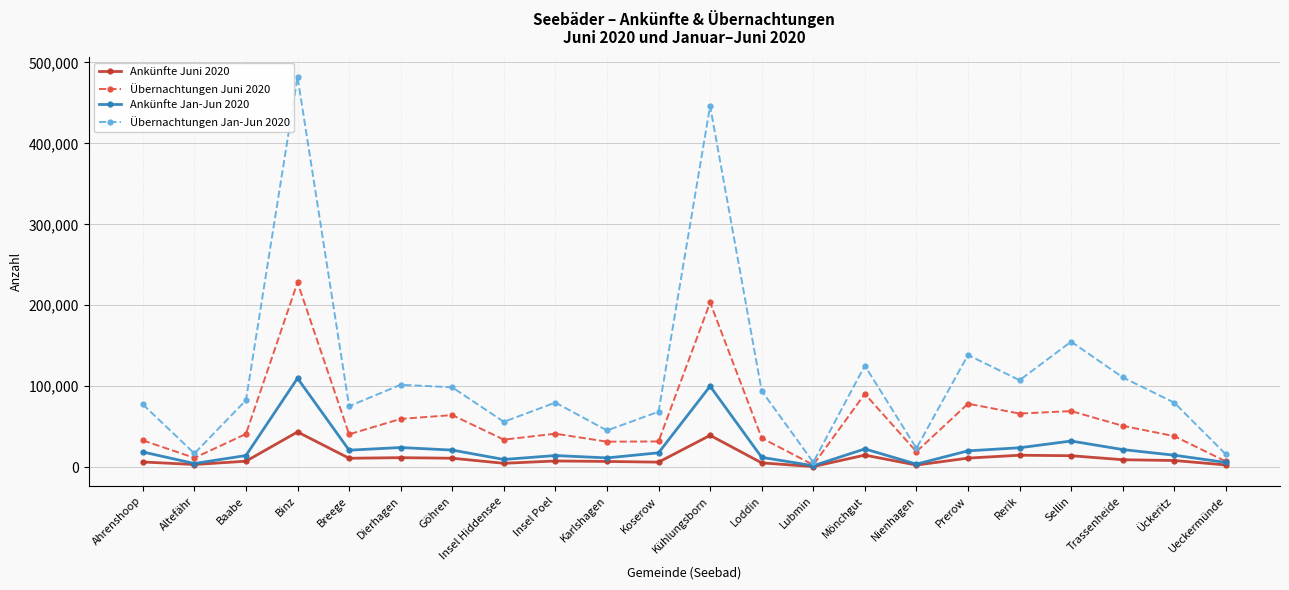

What are all the series names shown in the legend?

Ankünfte Juni 2020, Übernachtungen Juni 2020, Ankünfte Jan-Jun 2020, Übernachtungen Jan-Jun 2020